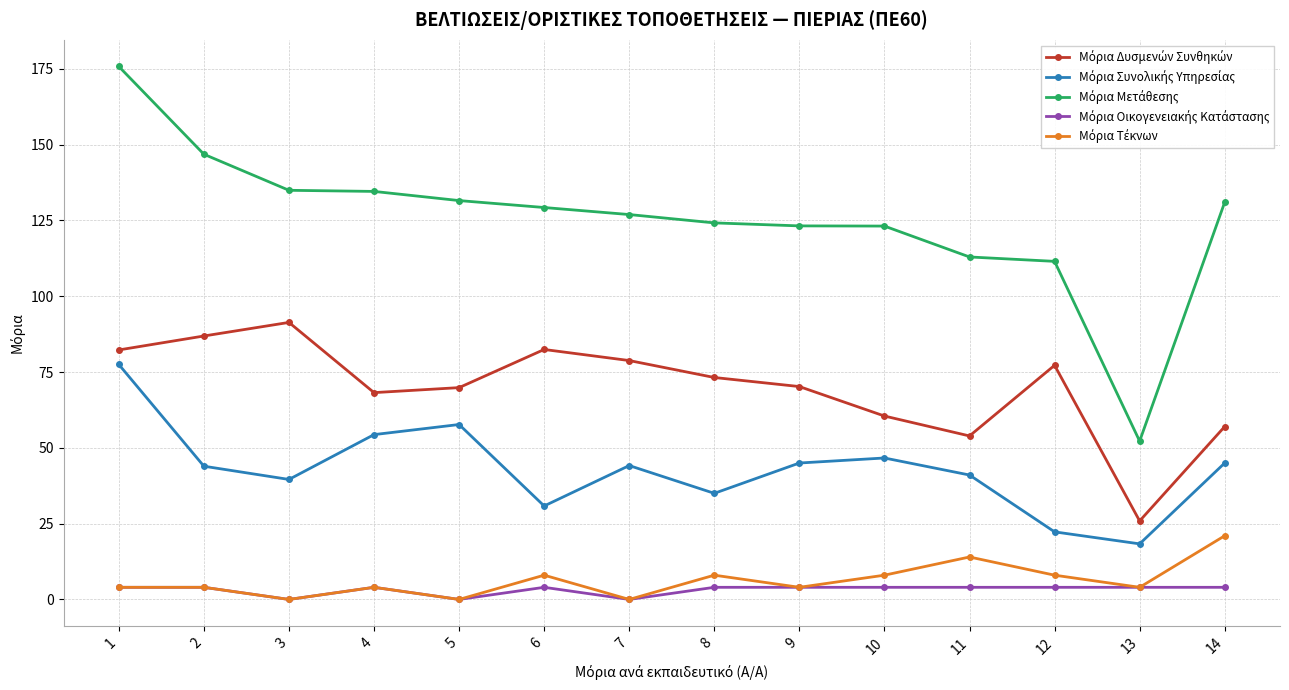

At how many categories does at least one series exceed 119?

11